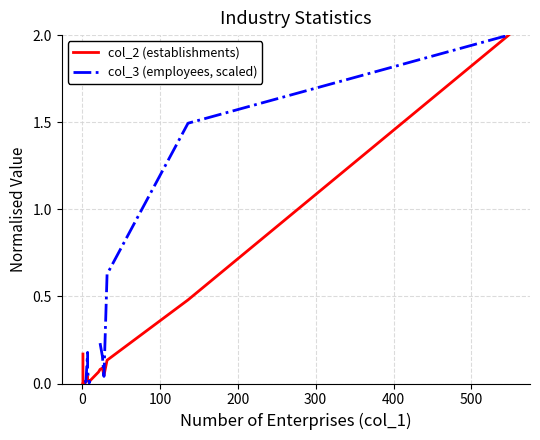

How many lines are shown in the chart?

2